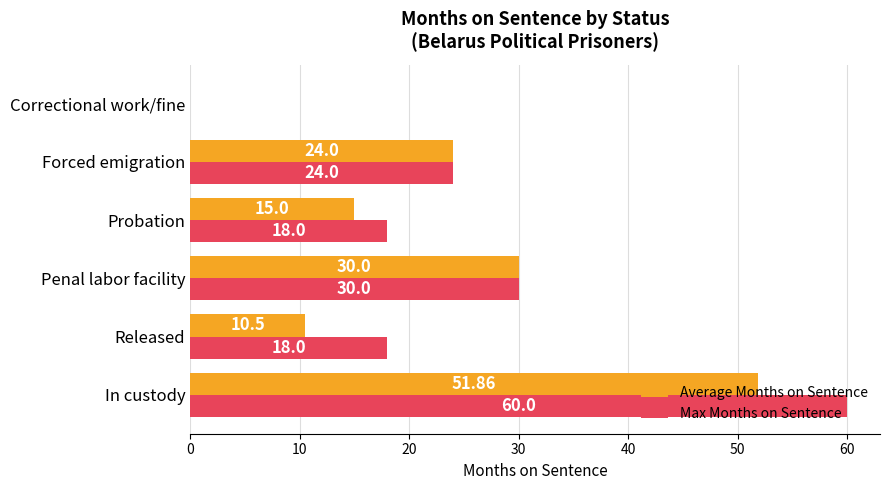

Which series has the widest spread of values?

Max Months on Sentence